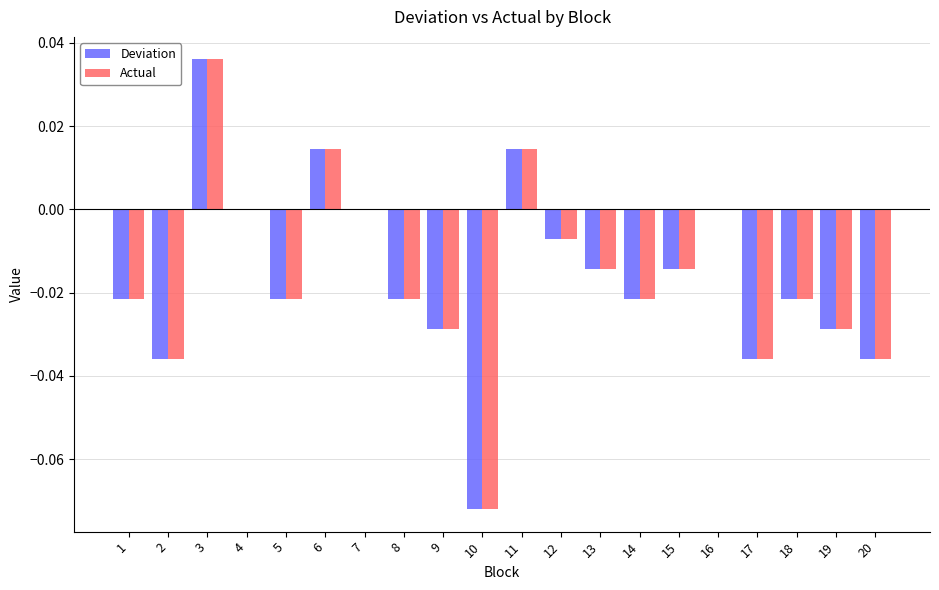

What is the sum of all Actual values?

-0.3